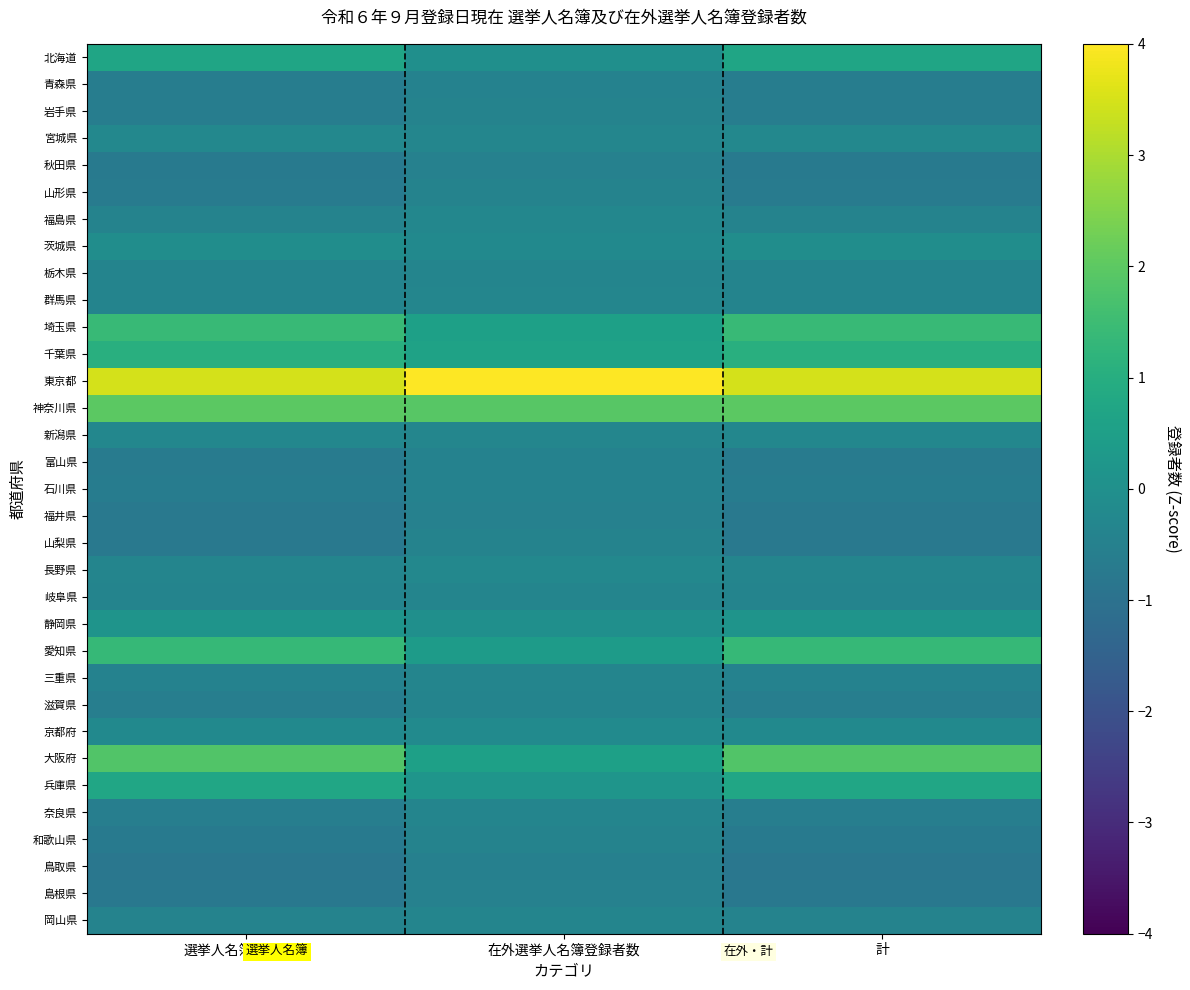

Reading left to right, transcribe all the data shown in this chart.

北海道: 選挙人名簿登録者数=0.7	在外選挙人名簿登録者数=-0.0	計=0.7
青森県: 選挙人名簿登録者数=-0.6	在外選挙人名簿登録者数=-0.5	計=-0.6
岩手県: 選挙人名簿登録者数=-0.6	在外選挙人名簿登録者数=-0.4	計=-0.6
宮城県: 選挙人名簿登録者数=-0.3	在外選挙人名簿登録者数=-0.3	計=-0.3
秋田県: 選挙人名簿登録者数=-0.7	在外選挙人名簿登録者数=-0.5	計=-0.7
山形県: 選挙人名簿登録者数=-0.7	在外選挙人名簿登録者数=-0.4	計=-0.7
福島県: 選挙人名簿登録者数=-0.4	在外選挙人名簿登録者数=-0.3	計=-0.4
茨城県: 選挙人名簿登録者数=-0.1	在外選挙人名簿登録者数=-0.2	計=-0.1
栃木県: 選挙人名簿登録者数=-0.4	在外選挙人名簿登録者数=-0.3	計=-0.4
群馬県: 選挙人名簿登録者数=-0.4	在外選挙人名簿登録者数=-0.3	計=-0.4
埼玉県: 選挙人名簿登録者数=1.4	在外選挙人名簿登録者数=0.5	計=1.4
千葉県: 選挙人名簿登録者数=1.0	在外選挙人名簿登録者数=0.6	計=1.0
東京都: 選挙人名簿登録者数=3.5	在外選挙人名簿登録者数=5.0	計=3.5
神奈川県: 選挙人名簿登録者数=2.0	在外選挙人名簿登録者数=1.9	計=2.0
新潟県: 選挙人名簿登録者数=-0.3	在外選挙人名簿登録者数=-0.3	計=-0.3
富山県: 選挙人名簿登録者数=-0.7	在外選挙人名簿登録者数=-0.4	計=-0.7
石川県: 選挙人名簿登録者数=-0.7	在外選挙人名簿登録者数=-0.5	計=-0.7
福井県: 選挙人名簿登録者数=-0.8	在外選挙人名簿登録者数=-0.5	計=-0.8
山梨県: 選挙人名簿登録者数=-0.8	在外選挙人名簿登録者数=-0.4	計=-0.8
長野県: 選挙人名簿登録者数=-0.4	在外選挙人名簿登録者数=-0.3	計=-0.4
岐阜県: 選挙人名簿登録者数=-0.4	在外選挙人名簿登録者数=-0.3	計=-0.4
静岡県: 選挙人名簿登録者数=0.2	在外選挙人名簿登録者数=-0.0	計=0.1
愛知県: 選挙人名簿登録者数=1.4	在外選挙人名簿登録者数=0.4	計=1.4
三重県: 選挙人名簿登録者数=-0.5	在外選挙人名簿登録者数=-0.4	計=-0.5
滋賀県: 選挙人名簿登録者数=-0.6	在外選挙人名簿登録者数=-0.4	計=-0.6
京都府: 選挙人名簿登録者数=-0.2	在外選挙人名簿登録者数=-0.2	計=-0.2
大阪府: 選挙人名簿登録者数=1.8	在外選挙人名簿登録者数=0.6	計=1.8
兵庫県: 選挙人名簿登録者数=0.7	在外選挙人名簿登録者数=0.2	計=0.7
奈良県: 選挙人名簿登録者数=-0.6	在外選挙人名簿登録者数=-0.4	計=-0.6
和歌山県: 選挙人名簿登録者数=-0.7	在外選挙人名簿登録者数=-0.4	計=-0.7
鳥取県: 選挙人名簿登録者数=-0.8	在外選挙人名簿登録者数=-0.5	計=-0.8
島根県: 選挙人名簿登録者数=-0.8	在外選挙人名簿登録者数=-0.5	計=-0.8
岡山県: 選挙人名簿登録者数=-0.4	在外選挙人名簿登録者数=-0.4	計=-0.4